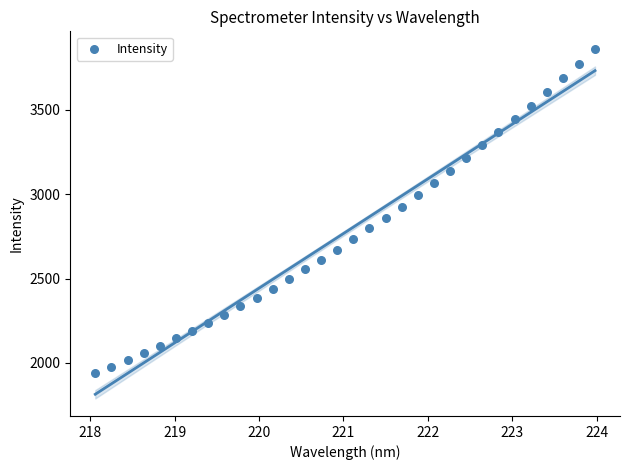

What is the range of X values (max minus min)?

5.9